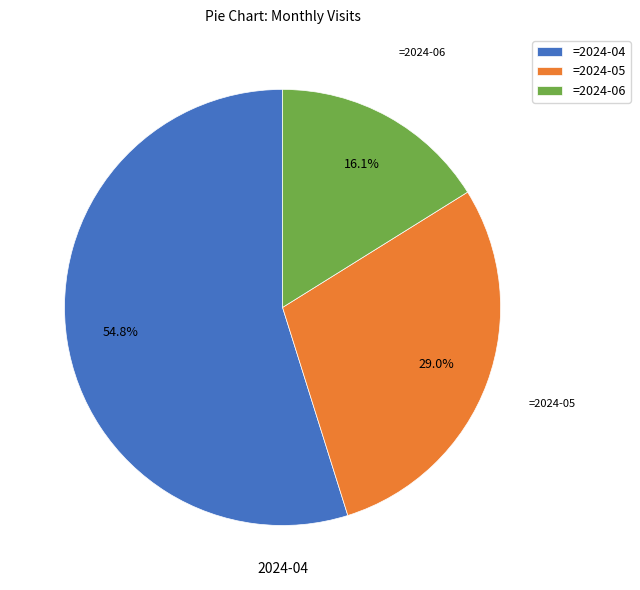

What portion of the pie excludes =2024-05?

71.0%